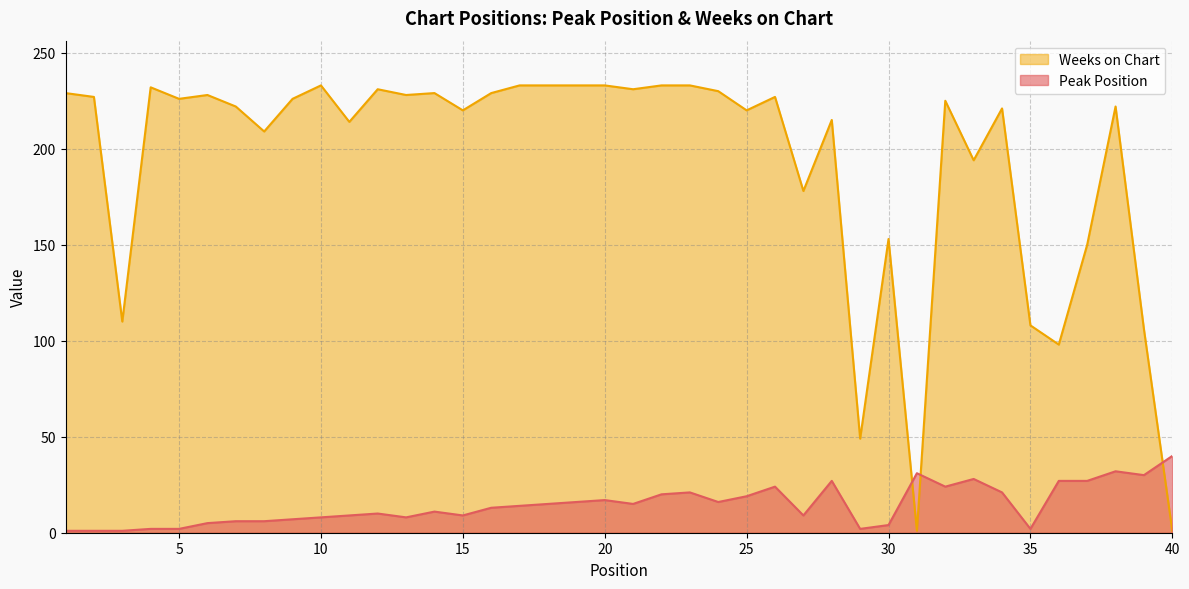

How many interior local valleys does the Peak Position series have?

9